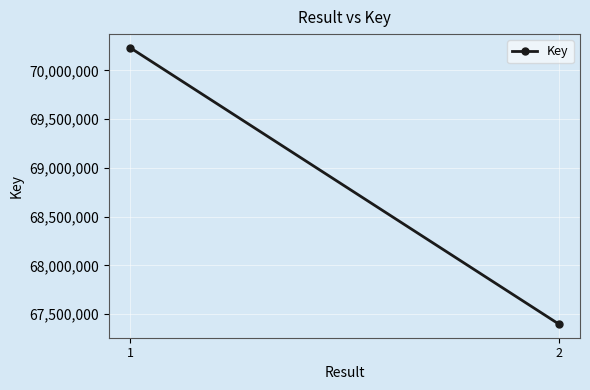

What is the minimum value shown in the chart?

67399121